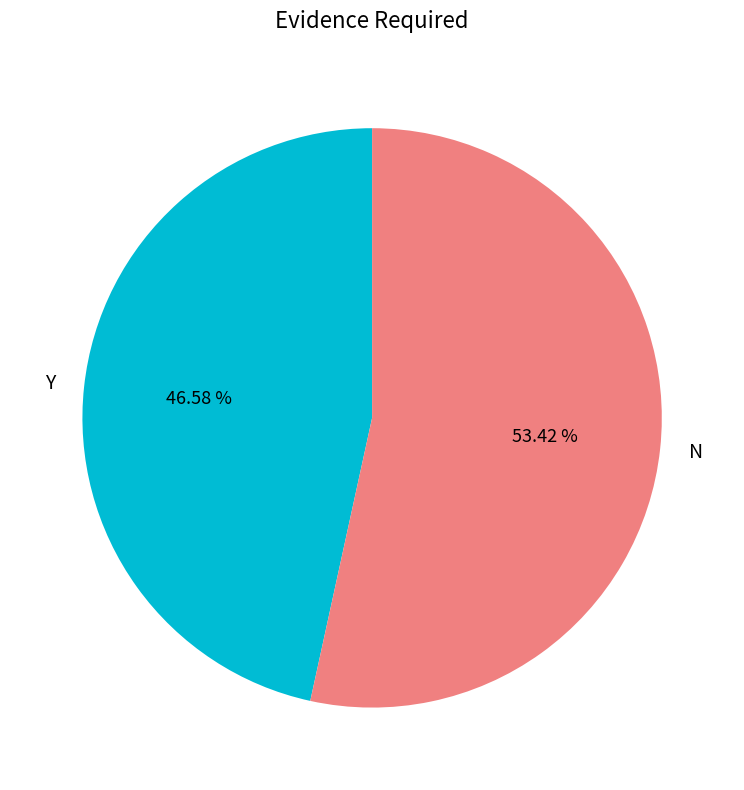

How many slices are in this pie chart?

2